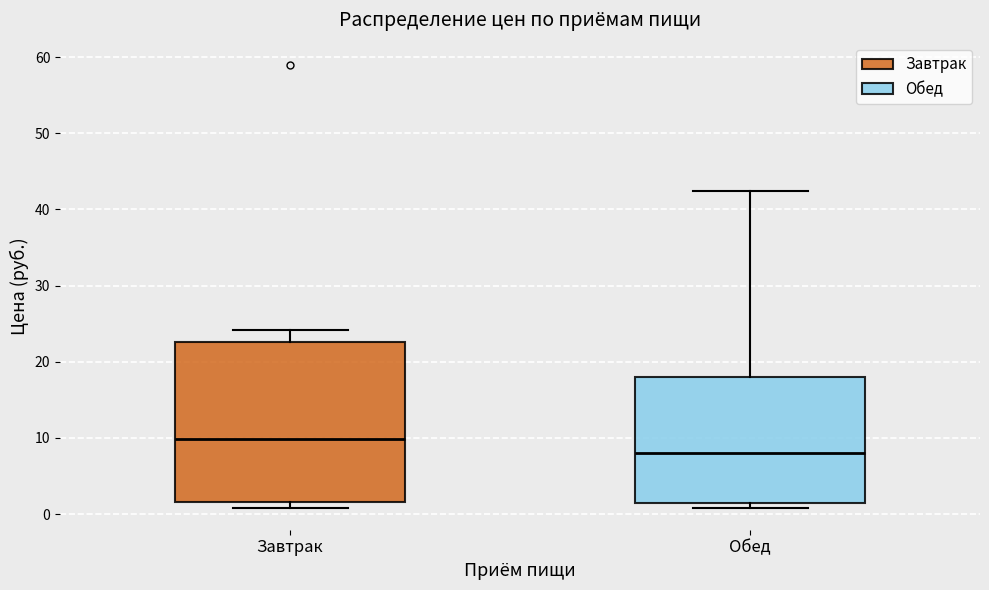

Which box is the tallest, from its lower edge to its upper edge?

Завтрак